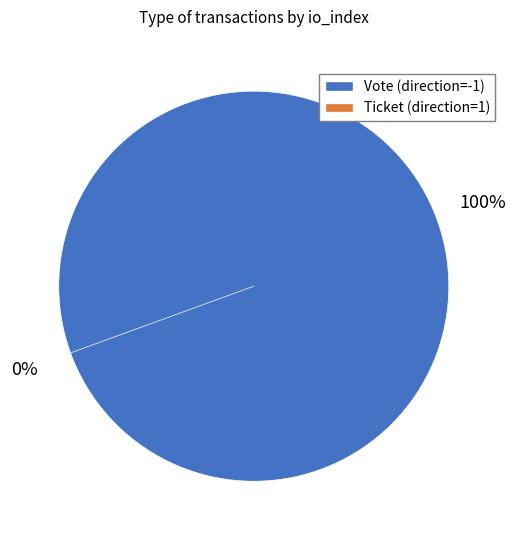

What is the smallest slice in the pie chart?

Ticket (direction=1)